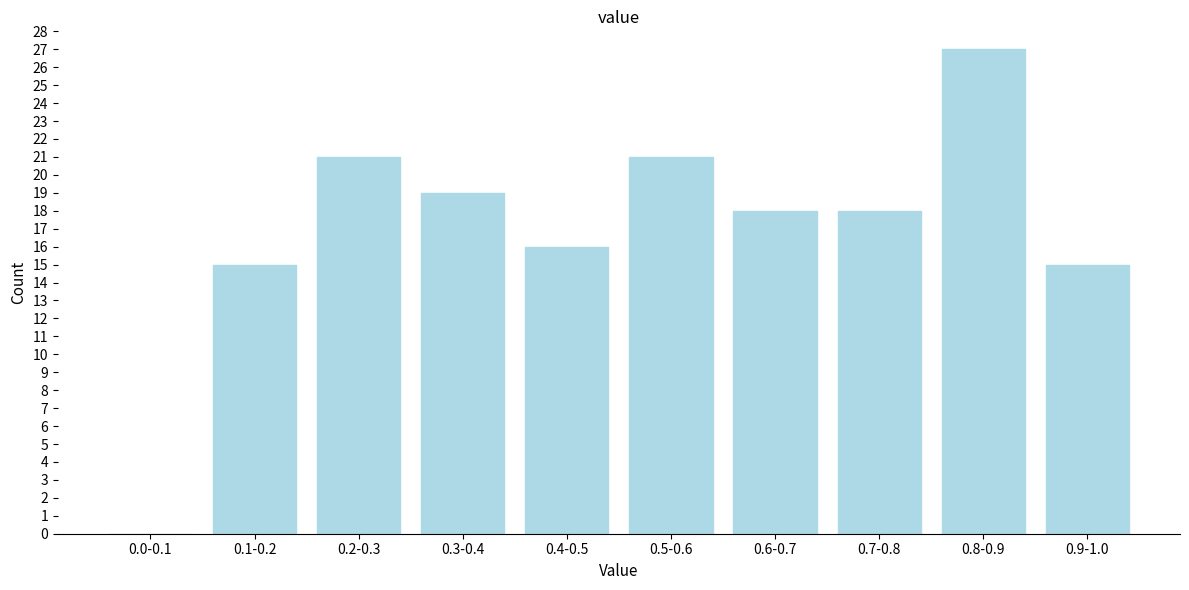

Reading left to right, extract all data points from this chart.

0.0-0.1=0	0.1-0.2=15	0.2-0.3=21	0.3-0.4=19	0.4-0.5=16	0.5-0.6=21	0.6-0.7=18	0.7-0.8=18	0.8-0.9=27	0.9-1.0=15